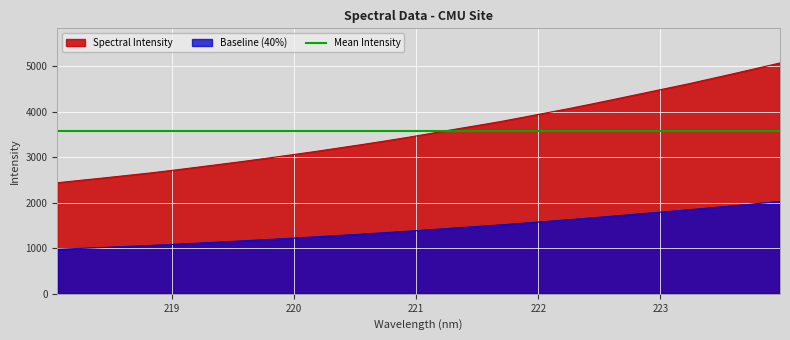

True or false: the data has more than 2 interior local peaks.

False